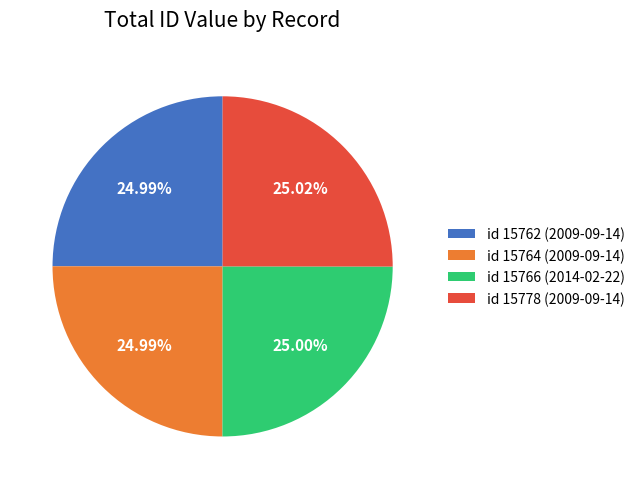

To the nearest percent, what is the average slice percentage?

25%